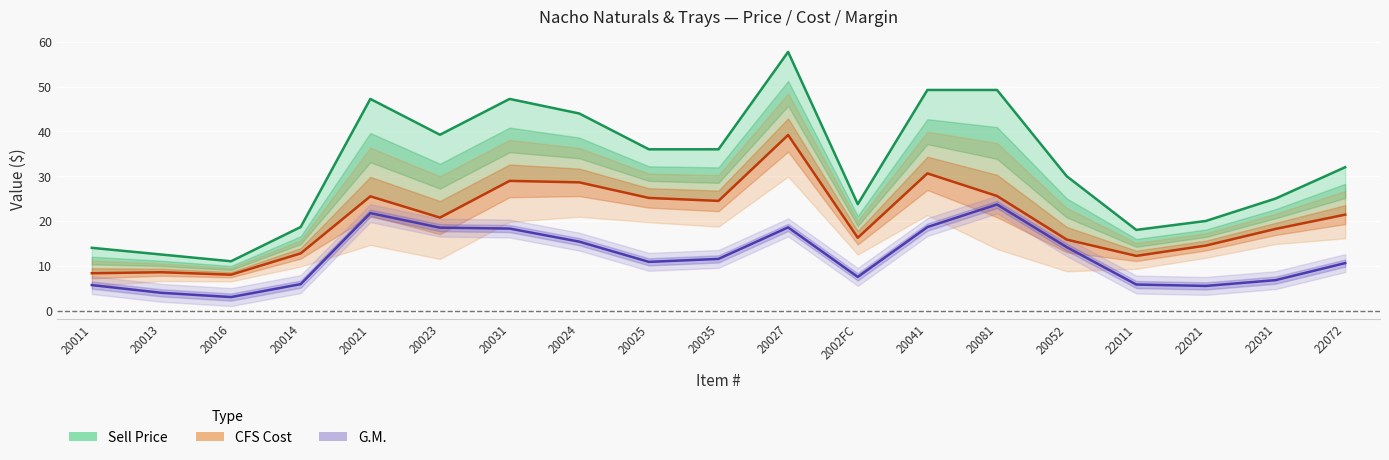

List the series in order of their overall mean, highest first.

Sell Price, CFS Cost, G.M.